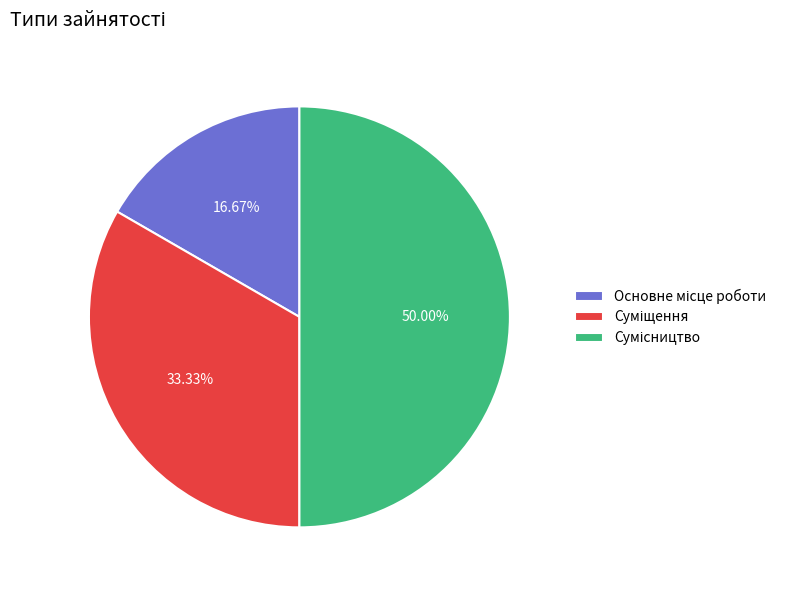

True or false: Основне місце роботи accounts for 26% of the total.

False